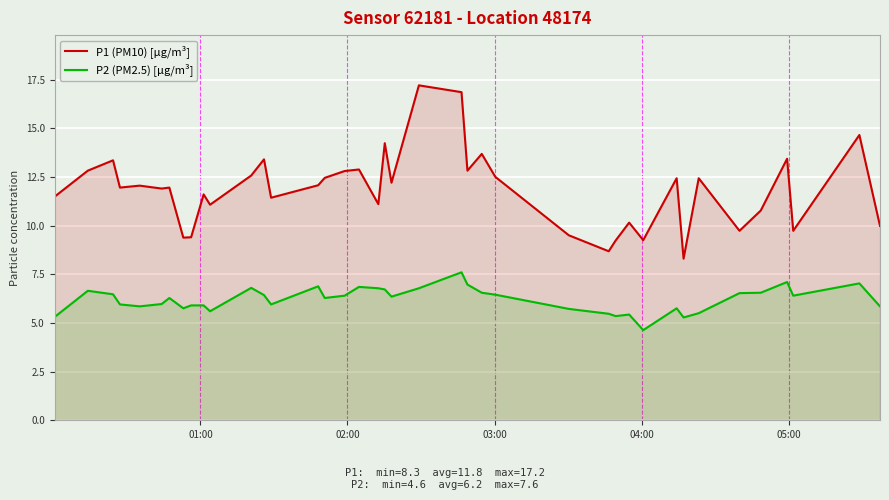

List the series in order of their peak value, highest first.

P1 (PM10) [µg/m³], P2 (PM2.5) [µg/m³]